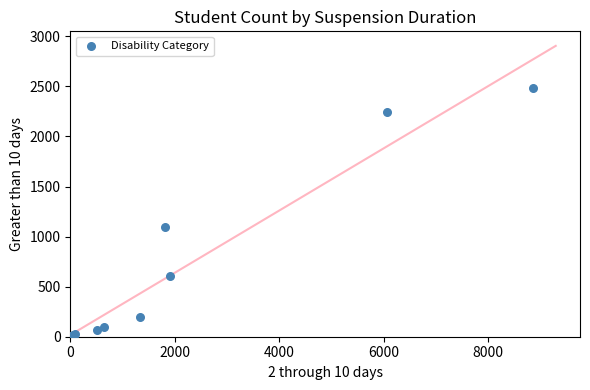

What Y value in the scatter plot is closest to 1242?

1093